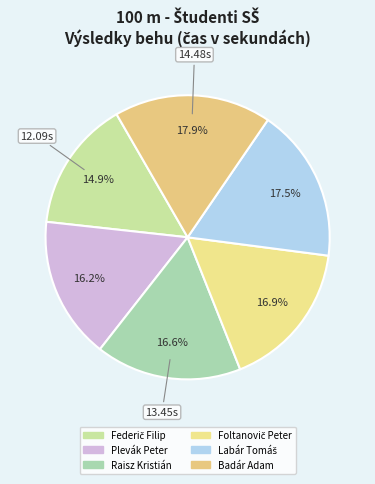

Count the number of slices in the pie.

6